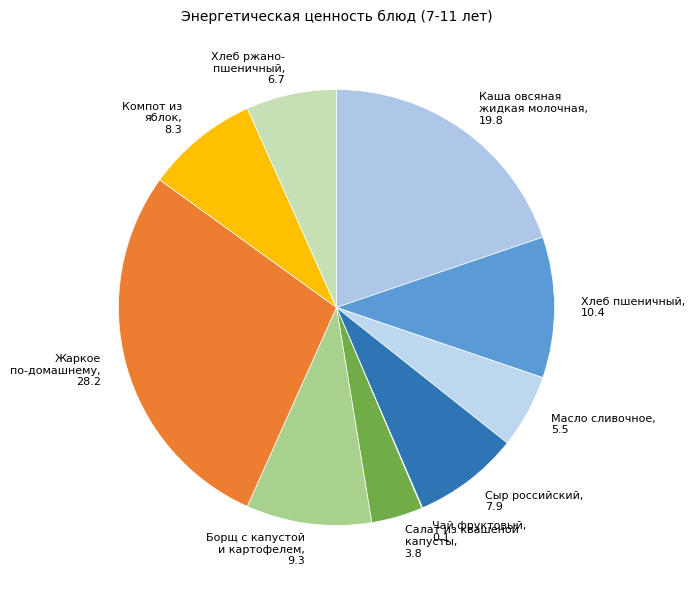

True or false: Хлеб пшеничный accounts for 10% of the total.

True